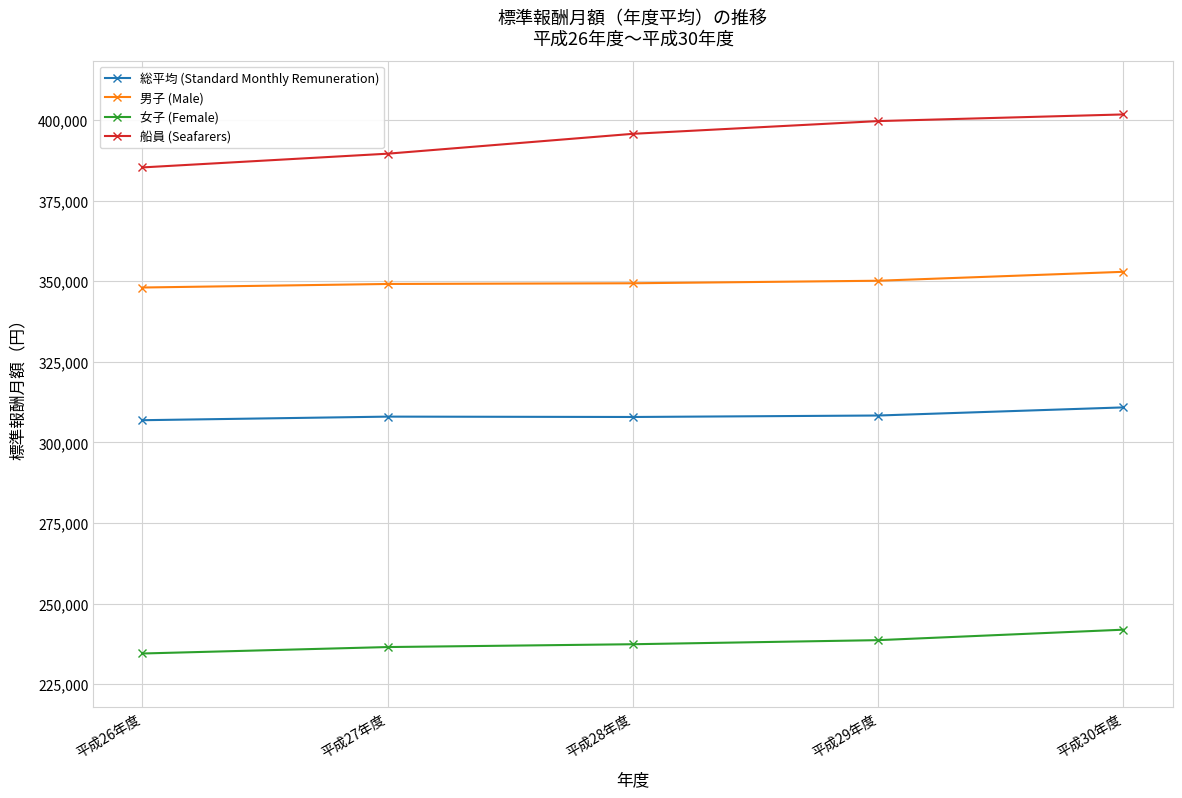

True or false: 女子 (Female) and 男子 (Male) cross at least once.

False